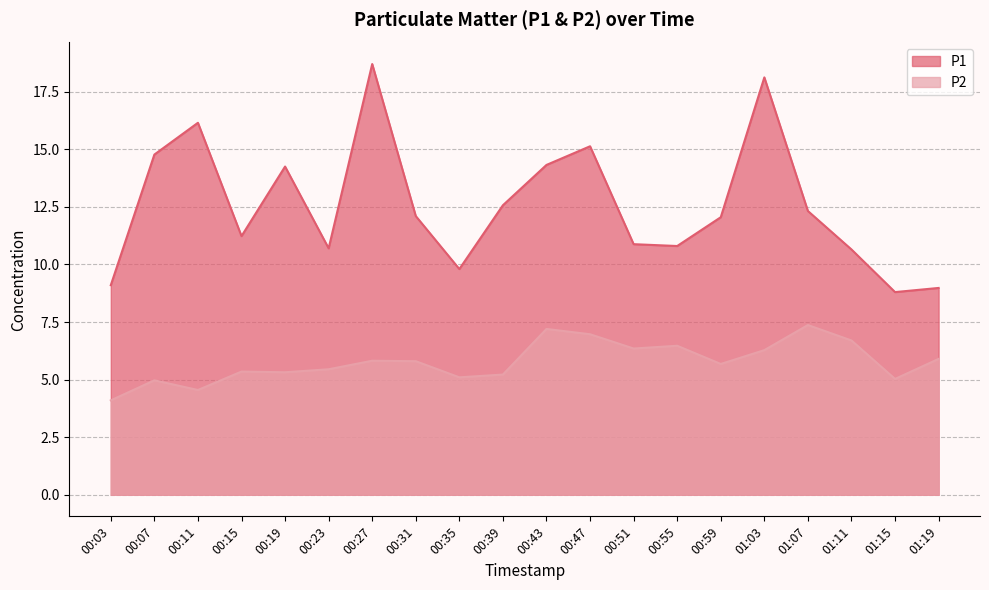

True or false: P1 and P2 cross at least once.

False